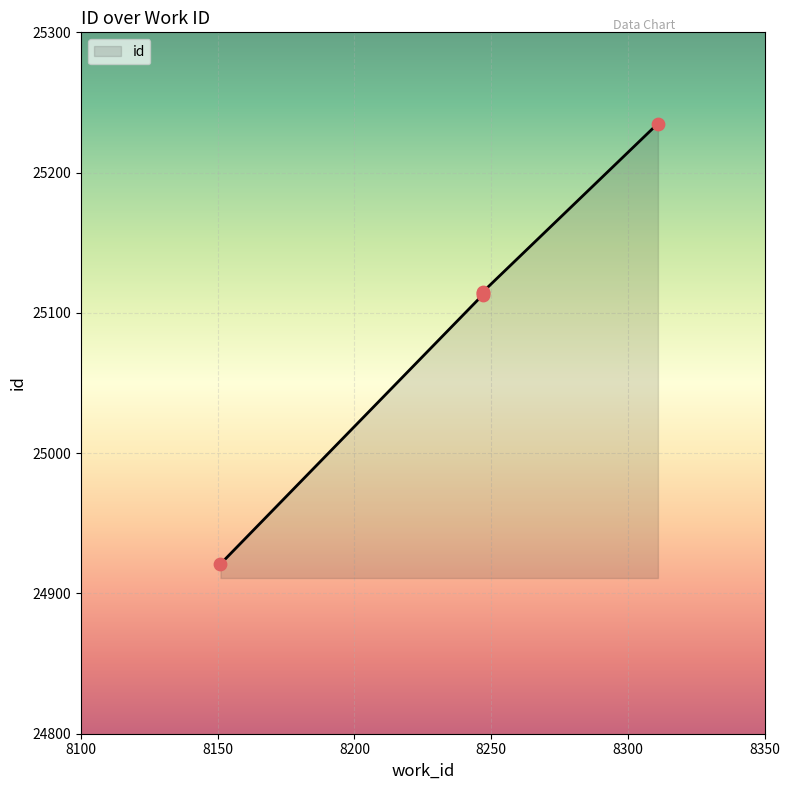

Approximately how many times larger is the value at 8311 compared to 8151?

1.0